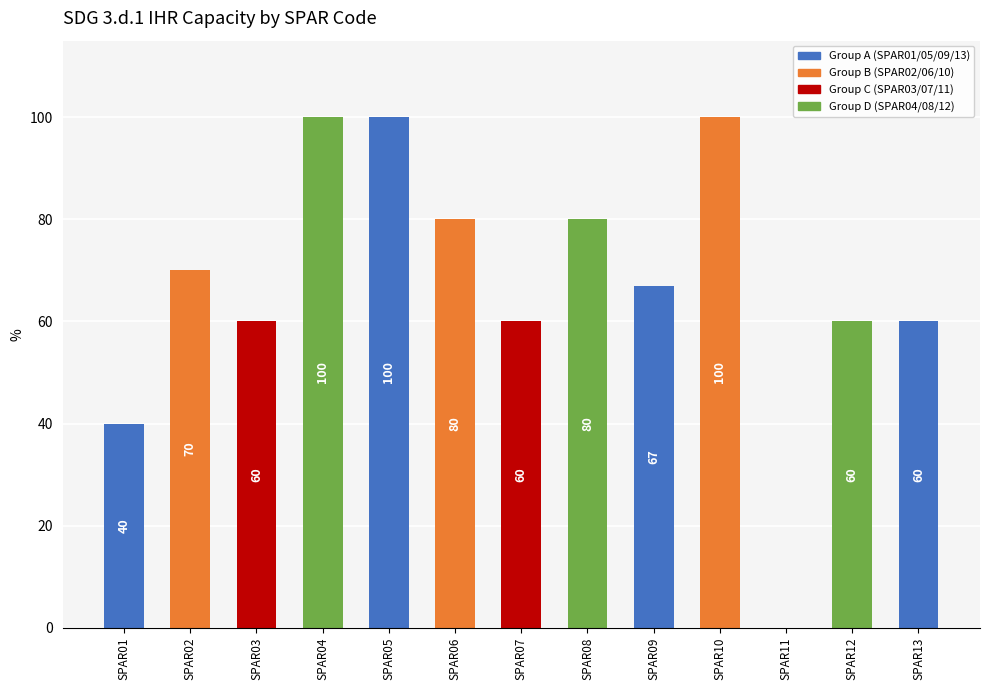

What is the sum of all values?

877